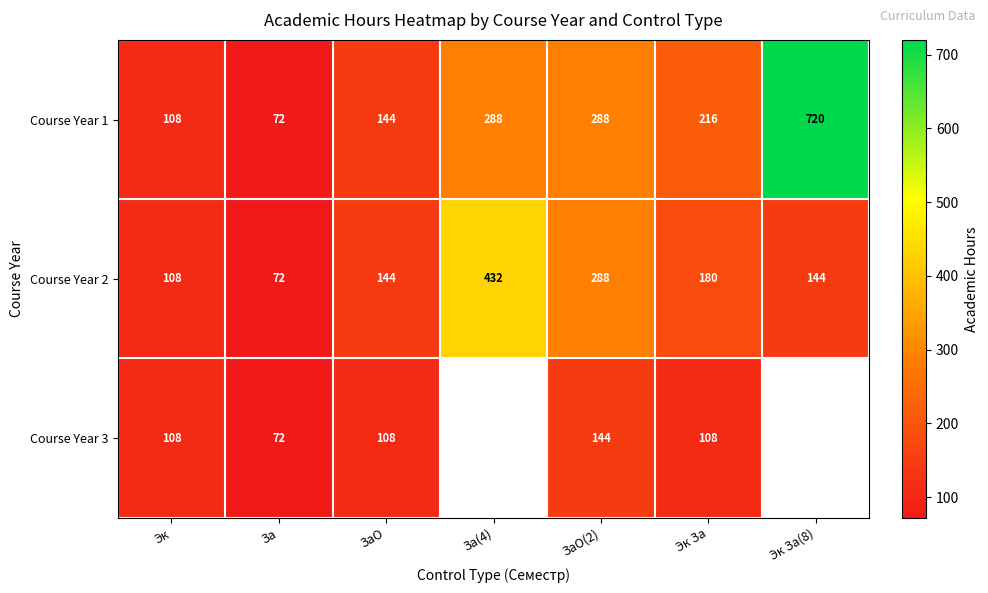

True or false: Course Year 1 has a value of 144 at ЗаО.

True